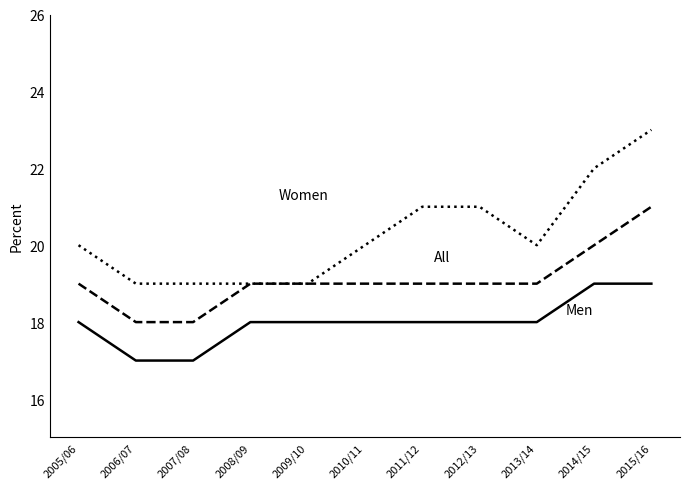

How many lines are shown in the chart?

3